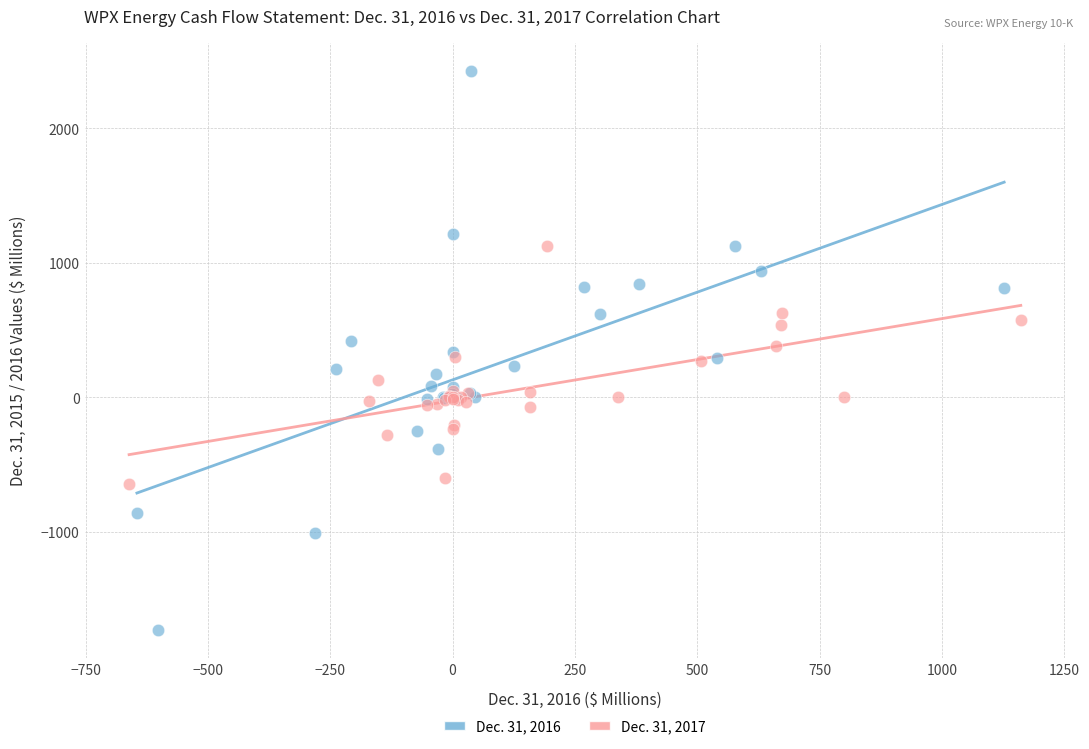

Which series reaches the maximum Y coordinate?

Dec. 31, 2016